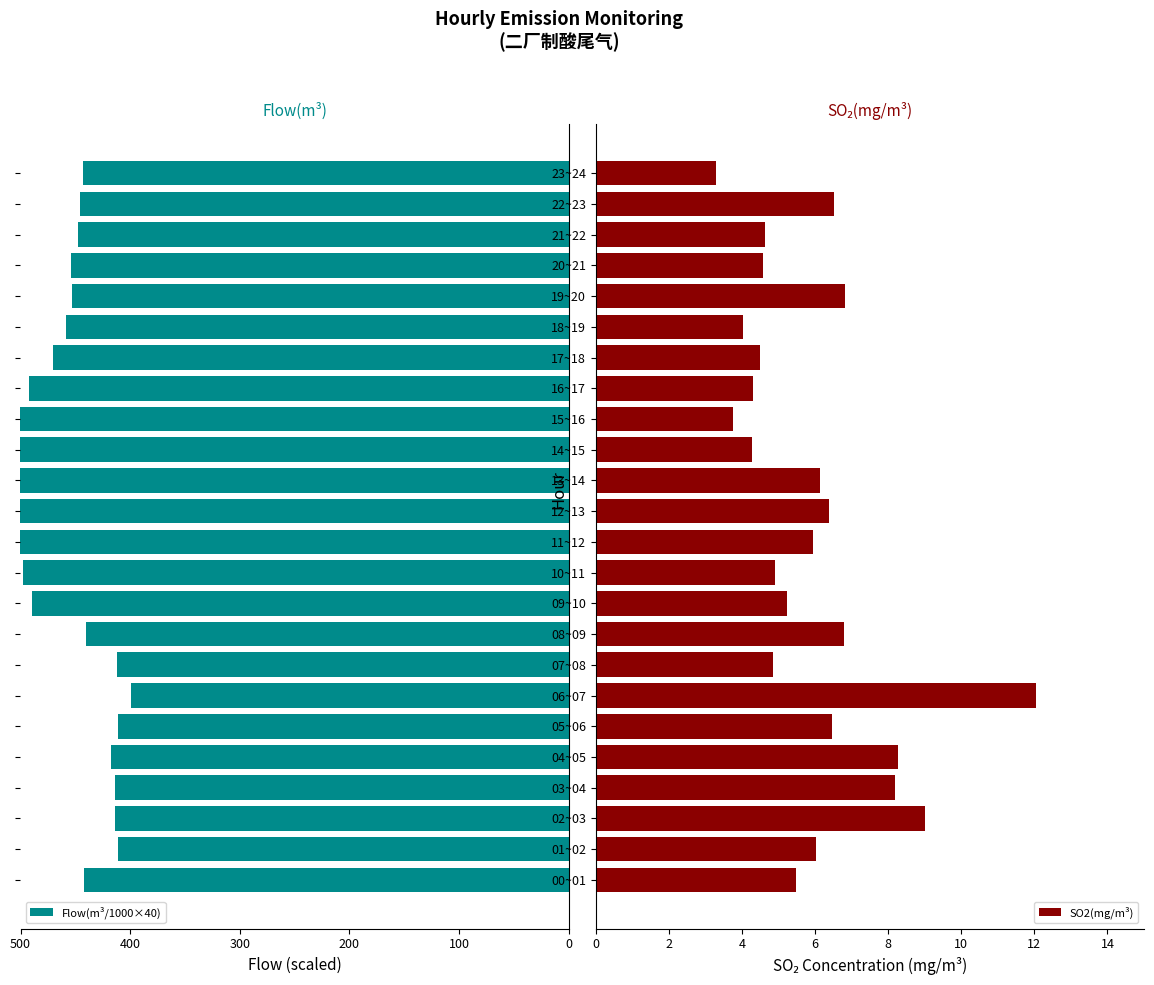

What is the sum of the SO2(mg/m³) values at 09~10 and 04~05?

13.5